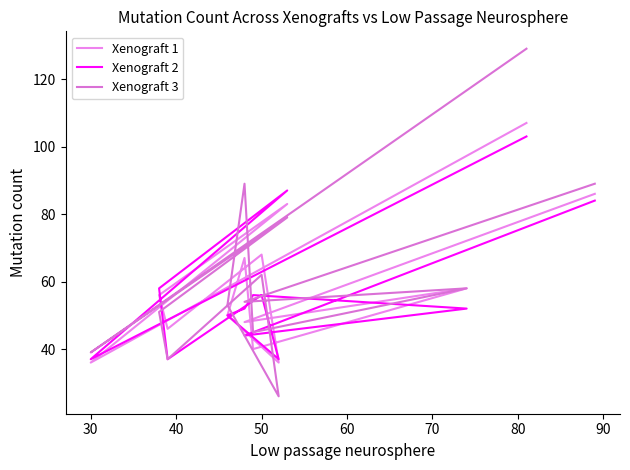

True or false: Xenograft 2 and Xenograft 1 cross at least once.

True